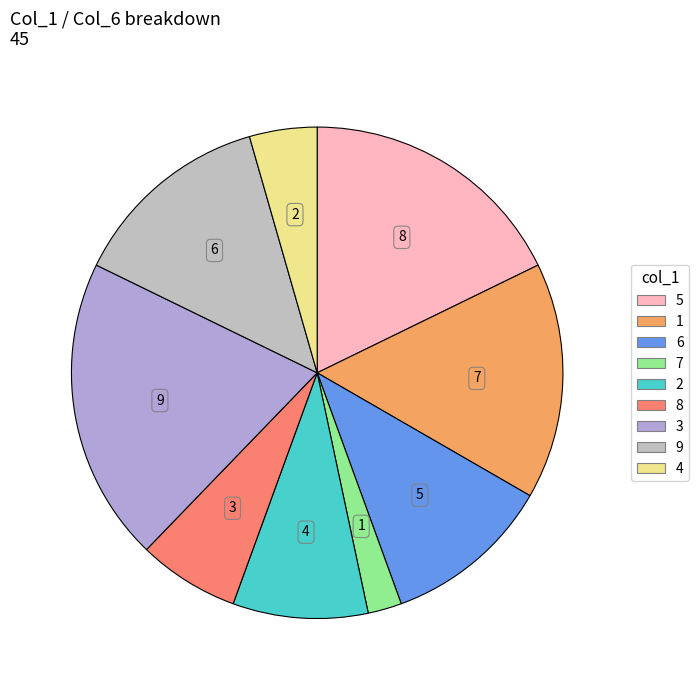

Combined, do 8 and 7 account for over 50%?

No